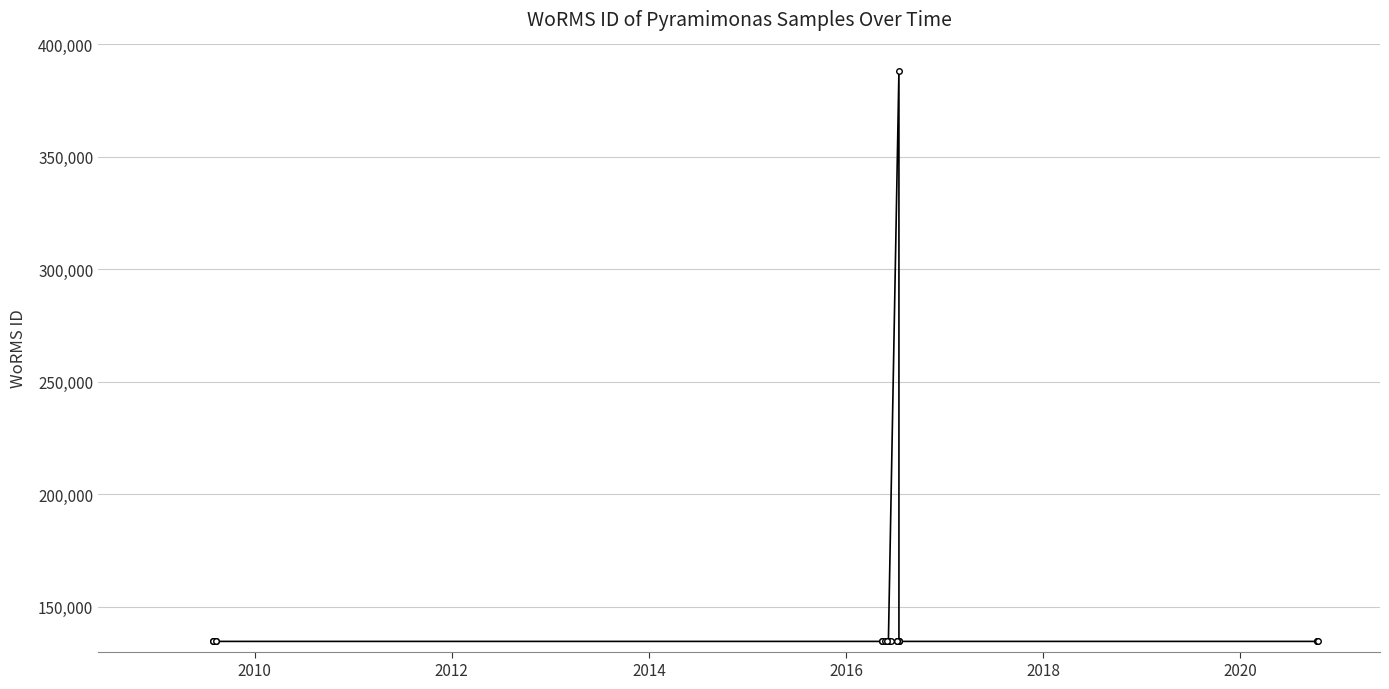

Count the number of data series in this chart.

1